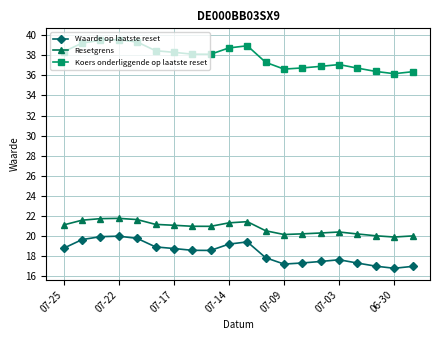

Which series has the largest range (max minus min)?

Koers onderliggende op laatste reset